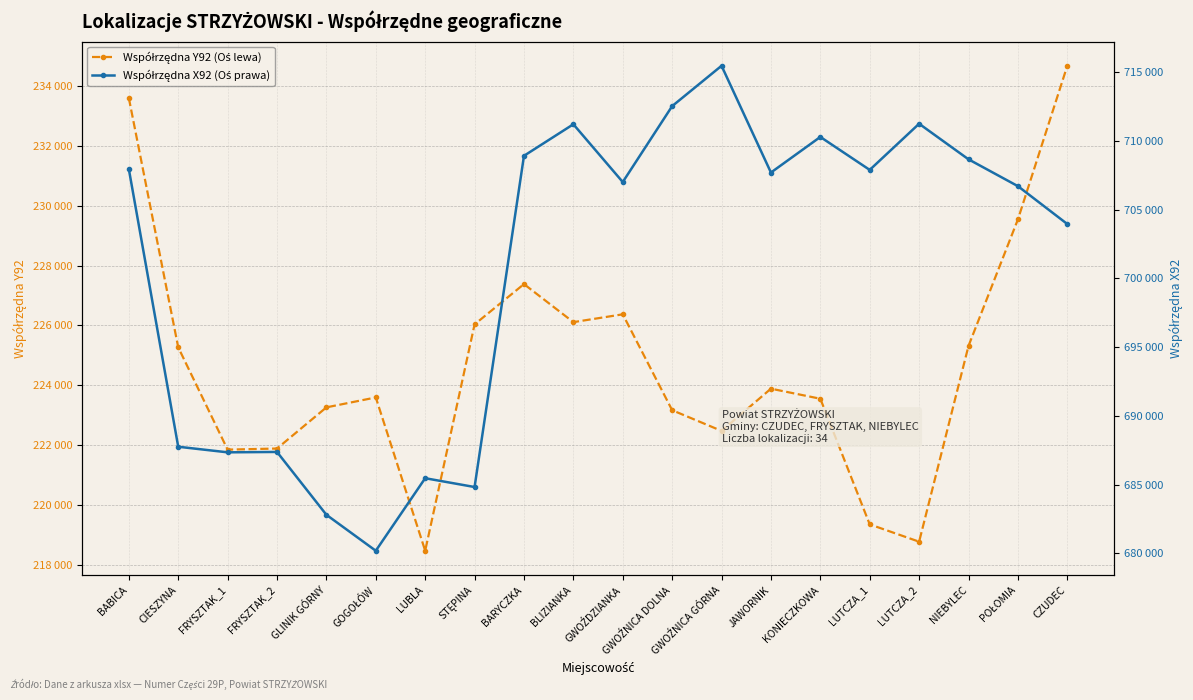

What is the average value of the Współrzędna Y92 (Oś lewa) series?

224728